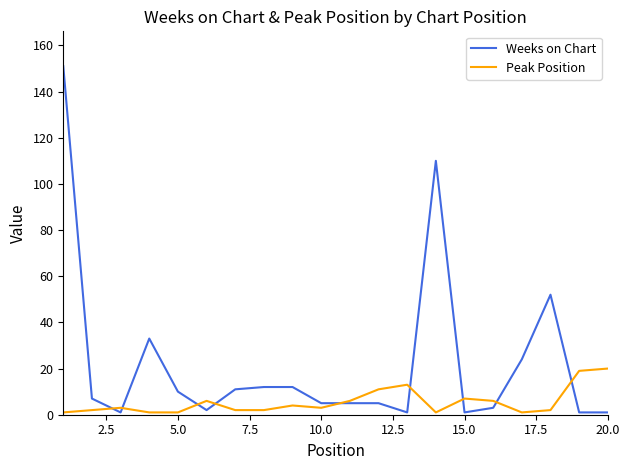

What is the maximum value for Weeks on Chart?

151